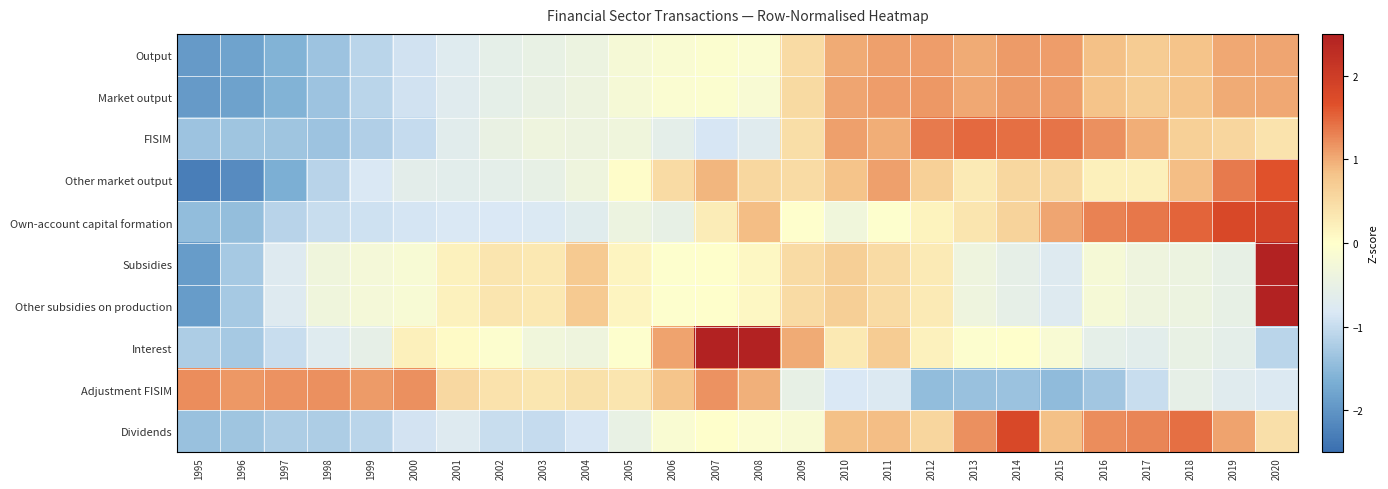

Reading left to right, what are all the values shown in this chart?

Output: 1995=-1.9	1996=-1.8	1997=-1.6	1998=-1.4	1999=-1.1	2000=-0.9	2001=-0.7	2002=-0.6	2003=-0.5	2004=-0.4	2005=-0.2	2006=-0.1	2007=-0.1	2008=-0.1	2009=0.5	2010=1.0	2011=1.1	2012=1.1	2013=1.0	2014=1.1	2015=1.1	2016=0.8	2017=0.7	2018=0.8	2019=1.0	2020=1.1
Market output: 1995=-1.9	1996=-1.8	1997=-1.6	1998=-1.4	1999=-1.1	2000=-0.9	2001=-0.7	2002=-0.6	2003=-0.5	2004=-0.4	2005=-0.2	2006=-0.1	2007=-0.1	2008=-0.1	2009=0.5	2010=1.0	2011=1.1	2012=1.1	2013=1.0	2014=1.1	2015=1.1	2016=0.8	2017=0.7	2018=0.8	2019=1.0	2020=1.0
FISIM: 1995=-1.4	1996=-1.3	1997=-1.3	1998=-1.4	1999=-1.2	2000=-1.0	2001=-0.7	2002=-0.5	2003=-0.4	2004=-0.4	2005=-0.3	2006=-0.6	2007=-0.9	2008=-0.7	2009=0.5	2010=1.1	2011=1.0	2012=1.4	2013=1.5	2014=1.4	2015=1.4	2016=1.2	2017=1.0	2018=0.6	2019=0.6	2020=0.4
Other market output: 1995=-2.3	1996=-2.1	1997=-1.6	1998=-1.1	1999=-0.8	2000=-0.6	2001=-0.6	2002=-0.6	2003=-0.5	2004=-0.4	2005=0.0	2006=0.5	2007=0.9	2008=0.6	2009=0.5	2010=0.8	2011=1.1	2012=0.7	2013=0.3	2014=0.6	2015=0.5	2016=0.2	2017=0.2	2018=0.9	2019=1.4	2020=1.6
Own-account capital formation: 1995=-1.5	1996=-1.4	1997=-1.1	1998=-1.0	1999=-0.9	2000=-0.9	2001=-0.8	2002=-0.8	2003=-0.8	2004=-0.7	2005=-0.4	2006=-0.5	2007=0.3	2008=0.9	2009=-0.0	2010=-0.3	2011=-0.0	2012=0.2	2013=0.4	2014=0.6	2015=1.0	2016=1.3	2017=1.4	2018=1.5	2019=1.8	2020=1.9
Subsidies: 1995=-1.9	1996=-1.3	1997=-0.7	1998=-0.3	1999=-0.3	2000=-0.2	2001=0.2	2002=0.4	2003=0.3	2004=0.7	2005=0.1	2006=-0.0	2007=0.0	2008=0.1	2009=0.5	2010=0.7	2011=0.5	2012=0.3	2013=-0.4	2014=-0.6	2015=-0.7	2016=-0.2	2017=-0.4	2018=-0.4	2019=-0.5	2020=2.5
Other subsidies on production: 1995=-1.9	1996=-1.3	1997=-0.7	1998=-0.3	1999=-0.3	2000=-0.2	2001=0.2	2002=0.4	2003=0.3	2004=0.7	2005=0.1	2006=-0.0	2007=0.0	2008=0.1	2009=0.5	2010=0.7	2011=0.5	2012=0.3	2013=-0.4	2014=-0.6	2015=-0.7	2016=-0.2	2017=-0.4	2018=-0.4	2019=-0.5	2020=2.5
Interest: 1995=-1.2	1996=-1.3	1997=-1.0	1998=-0.7	1999=-0.6	2000=0.2	2001=0.1	2002=-0.1	2003=-0.3	2004=-0.4	2005=-0.0	2006=1.1	2007=2.5	2008=2.5	2009=1.0	2010=0.3	2011=0.7	2012=0.2	2013=-0.0	2014=0.0	2015=-0.1	2016=-0.6	2017=-0.6	2018=-0.5	2019=-0.6	2020=-1.1
Adjustment FISIM: 1995=1.2	1996=1.2	1997=1.2	1998=1.2	1999=1.1	2000=1.2	2001=0.5	2002=0.4	2003=0.3	2004=0.4	2005=0.4	2006=0.8	2007=1.2	2008=1.0	2009=-0.5	2010=-0.8	2011=-0.8	2012=-1.5	2013=-1.4	2014=-1.4	2015=-1.5	2016=-1.3	2017=-1.0	2018=-0.6	2019=-0.7	2020=-0.8
Dividends: 1995=-1.4	1996=-1.3	1997=-1.2	1998=-1.2	1999=-1.1	2000=-0.9	2001=-0.7	2002=-1.0	2003=-1.0	2004=-0.9	2005=-0.5	2006=-0.1	2007=0.0	2008=-0.1	2009=-0.1	2010=0.8	2011=0.9	2012=0.6	2013=1.2	2014=1.8	2015=0.9	2016=1.2	2017=1.3	2018=1.4	2019=1.1	2020=0.4